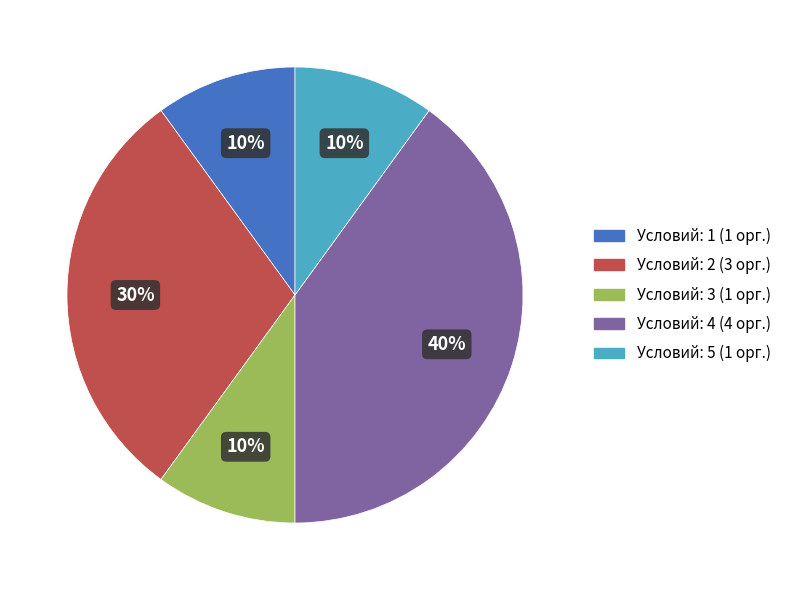

To the nearest percent, what is the combined percentage of Условий: 5 (1 орг.) and Условий: 4 (4 орг.)?

50%